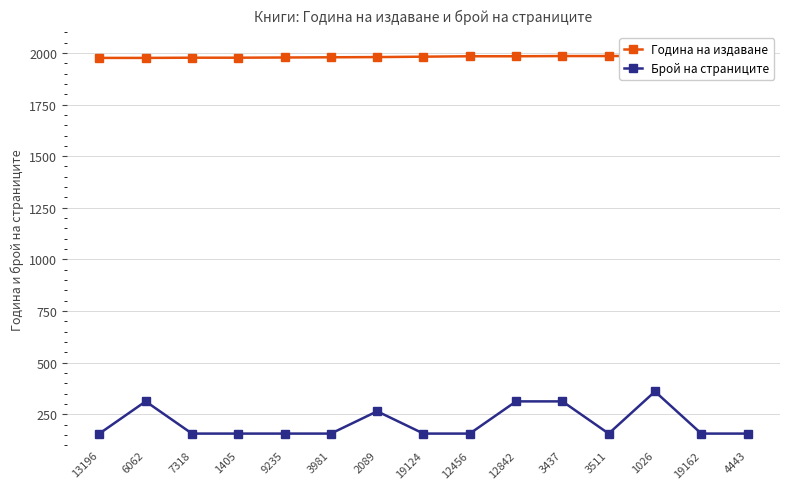

True or false: Брой на страниците and Година на издаване cross at least once.

False